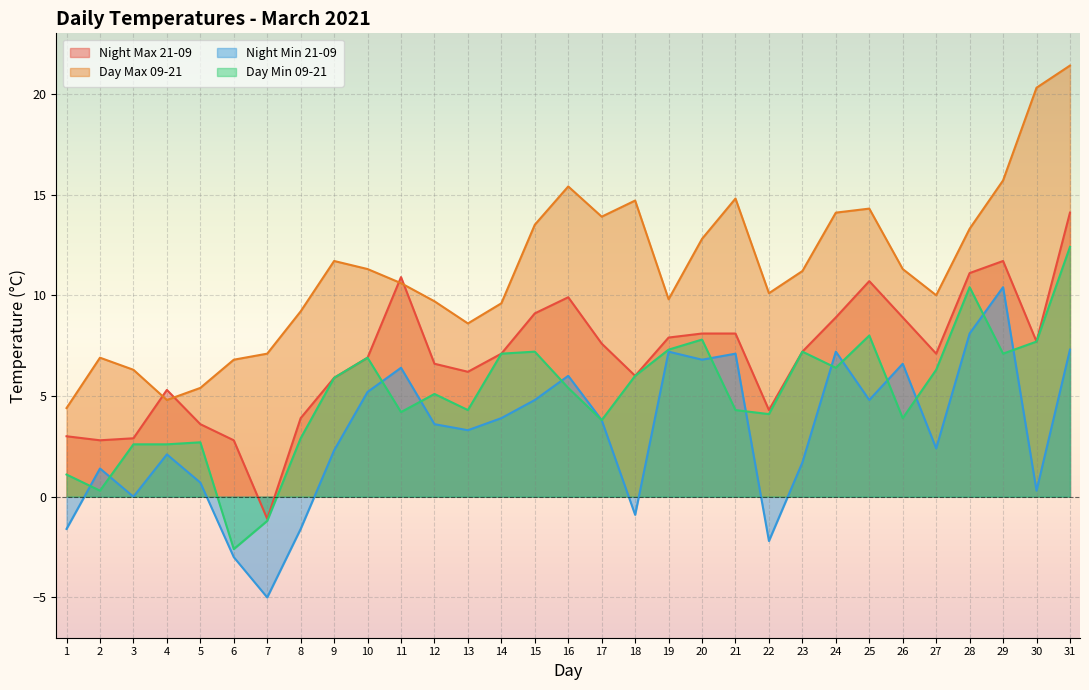

What is the difference between the Day Min 09-21 values at 22 and 5?

1.4